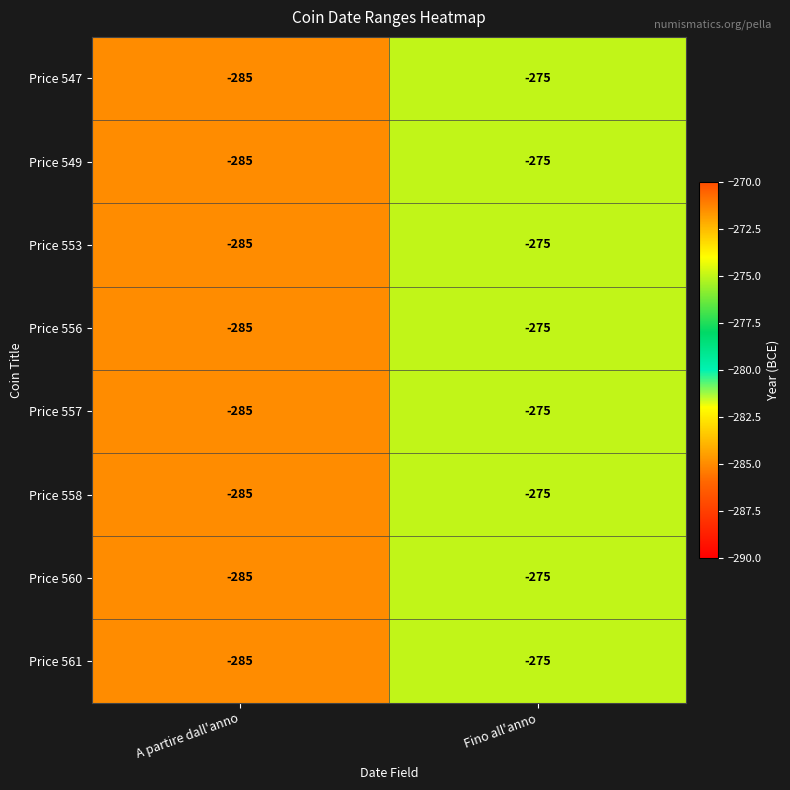

At which label is Price 560 closest to -280?

A partire dall'anno